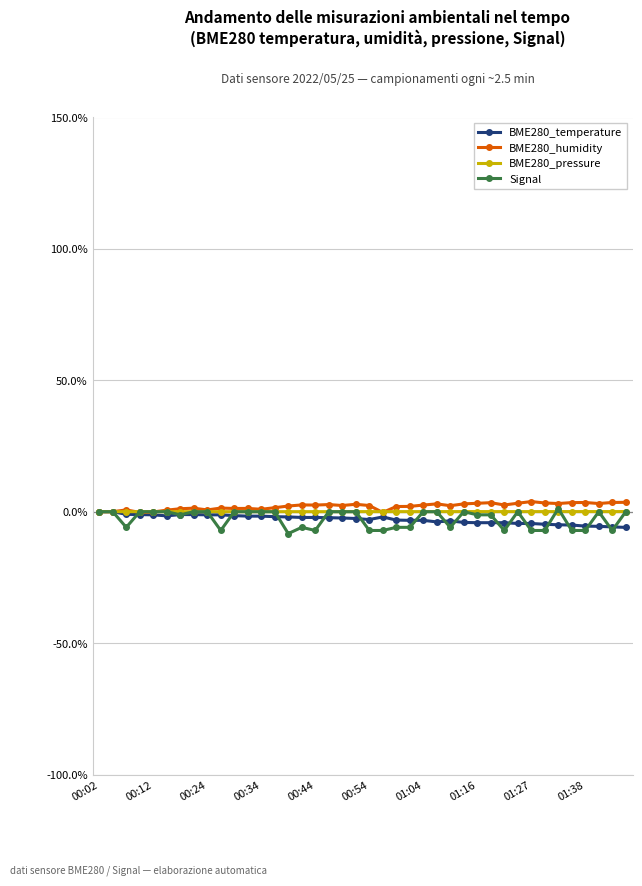

What is the value of the Signal point at the 22nd from the left?

-7.1